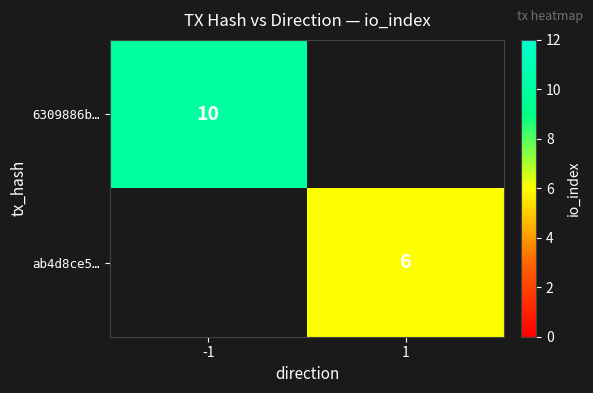

At how many categories does at least one series exceed 6?

1